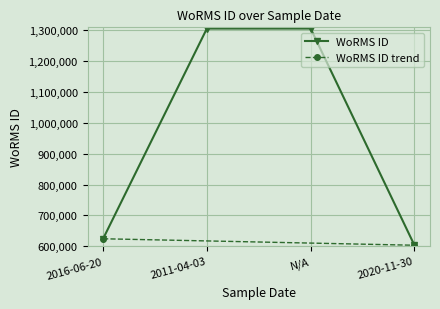

What is the change in value from 2016-06-20 to N/A?

+681787